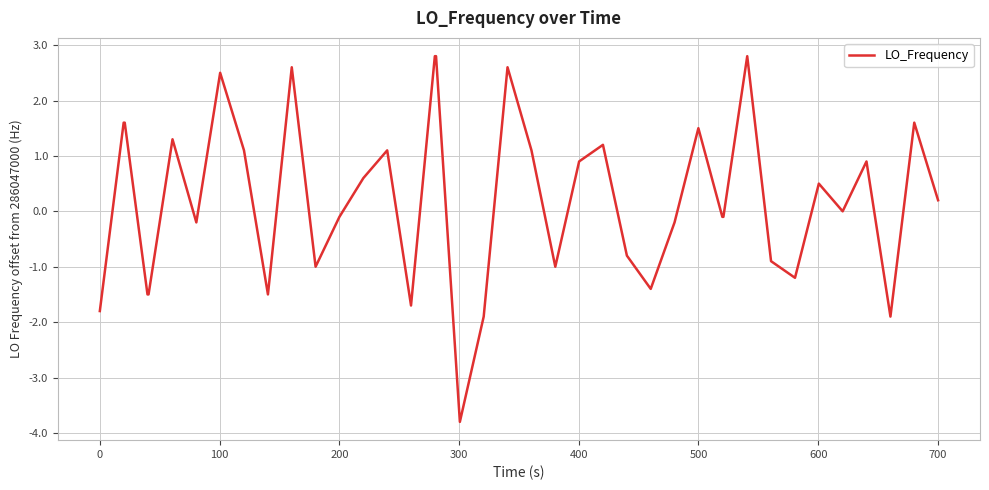

How many categories are shown in the chart?

40